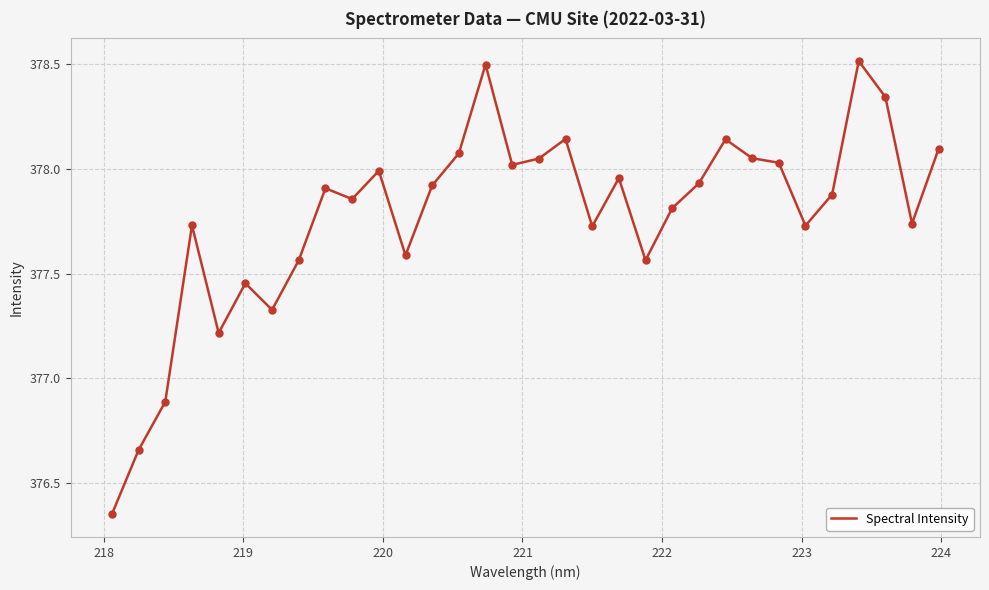

What is the maximum value shown in the chart?

378.5